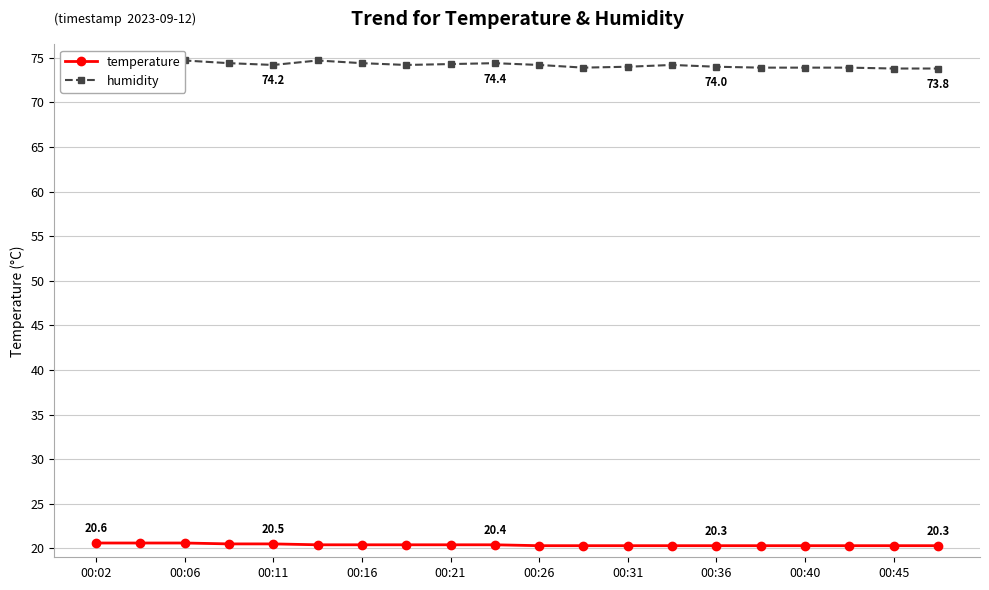

The temperature series shows 20.3 at 00:31. True or false?

True